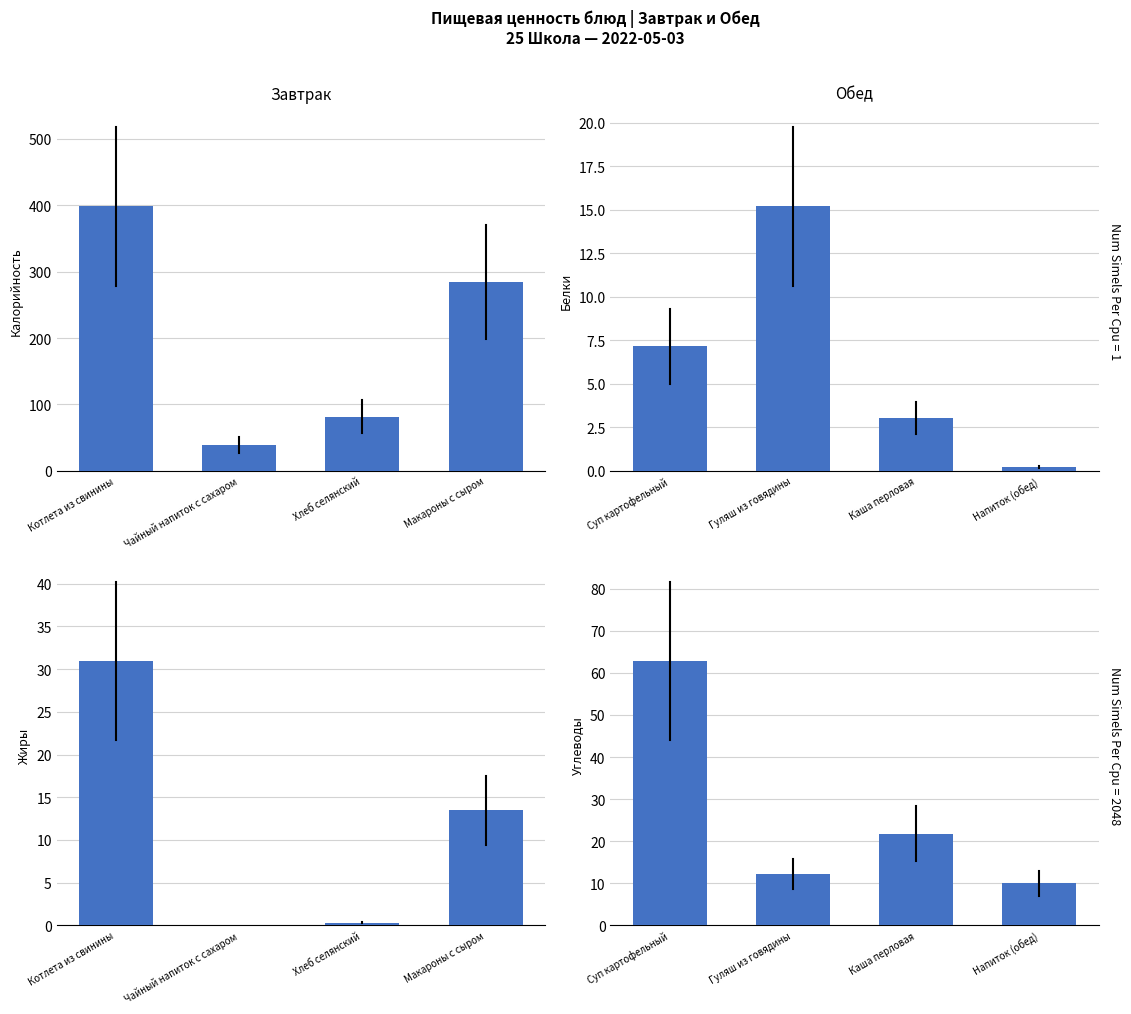

What is the label of the 4th bar from the right?

Котлета из свинины